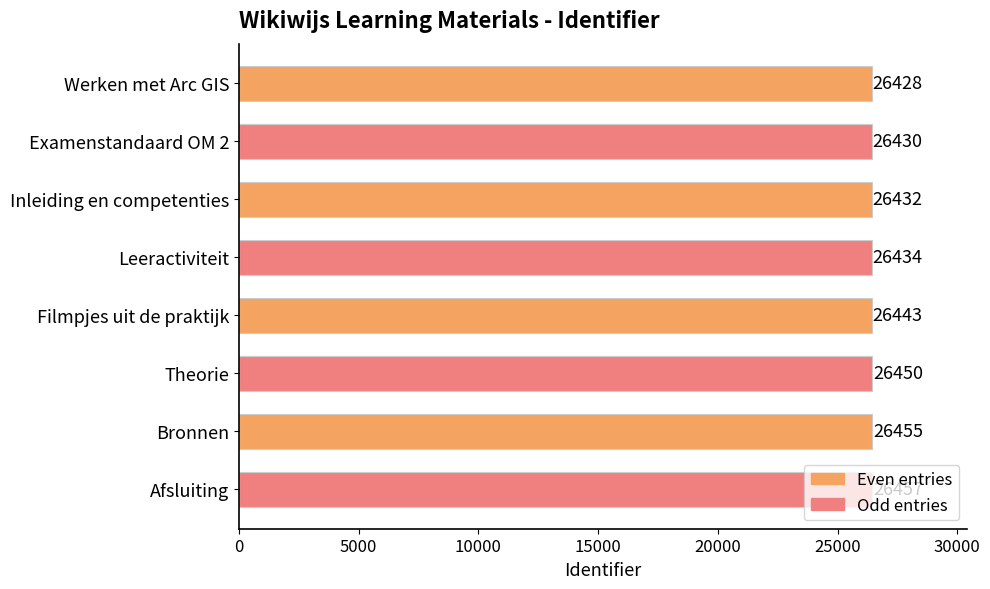

The value at Inleiding en competenties is 38105. True or false?

False